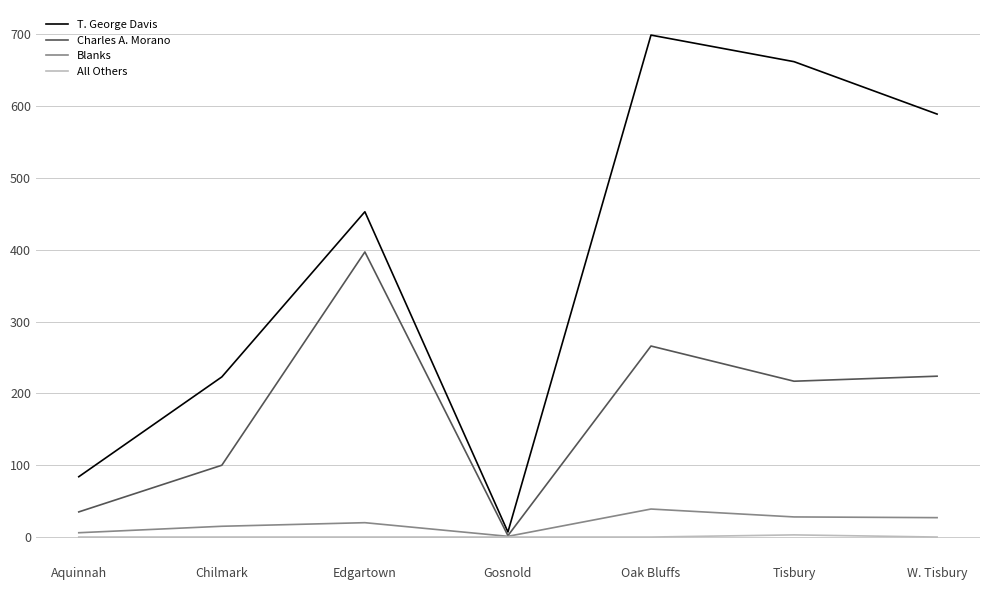

Which label corresponds to the largest value in the chart?

Oak Bluffs